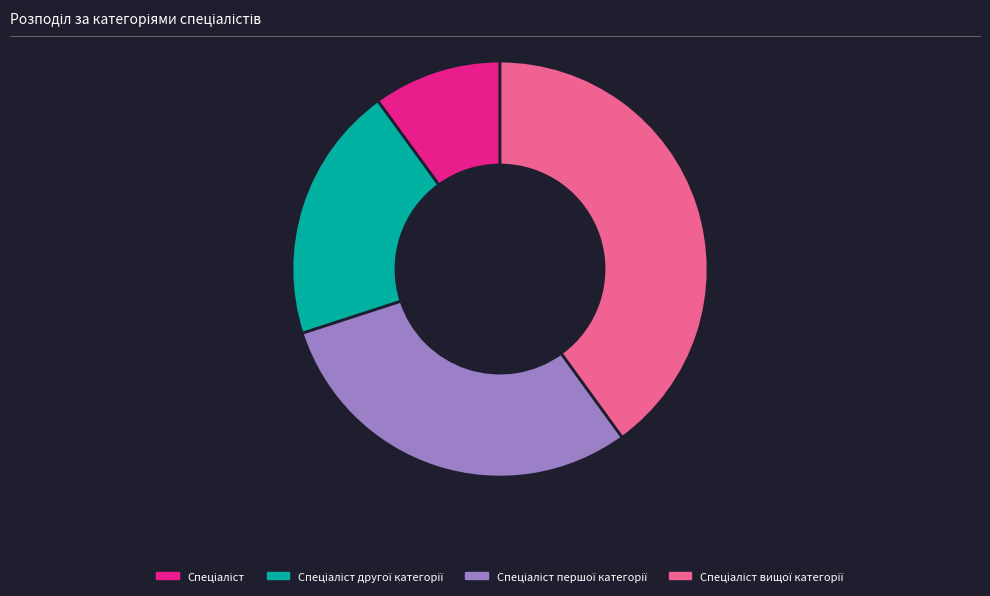

Does any single category account for the majority?

No